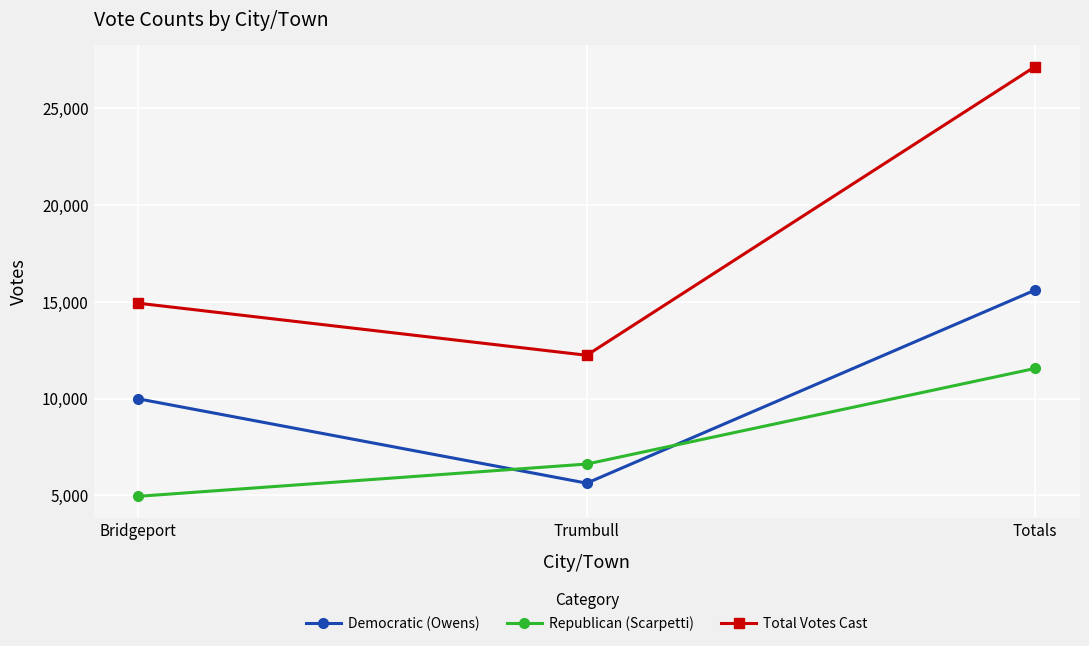

Which series changed the most between Trumbull and Totals?

Total Votes Cast